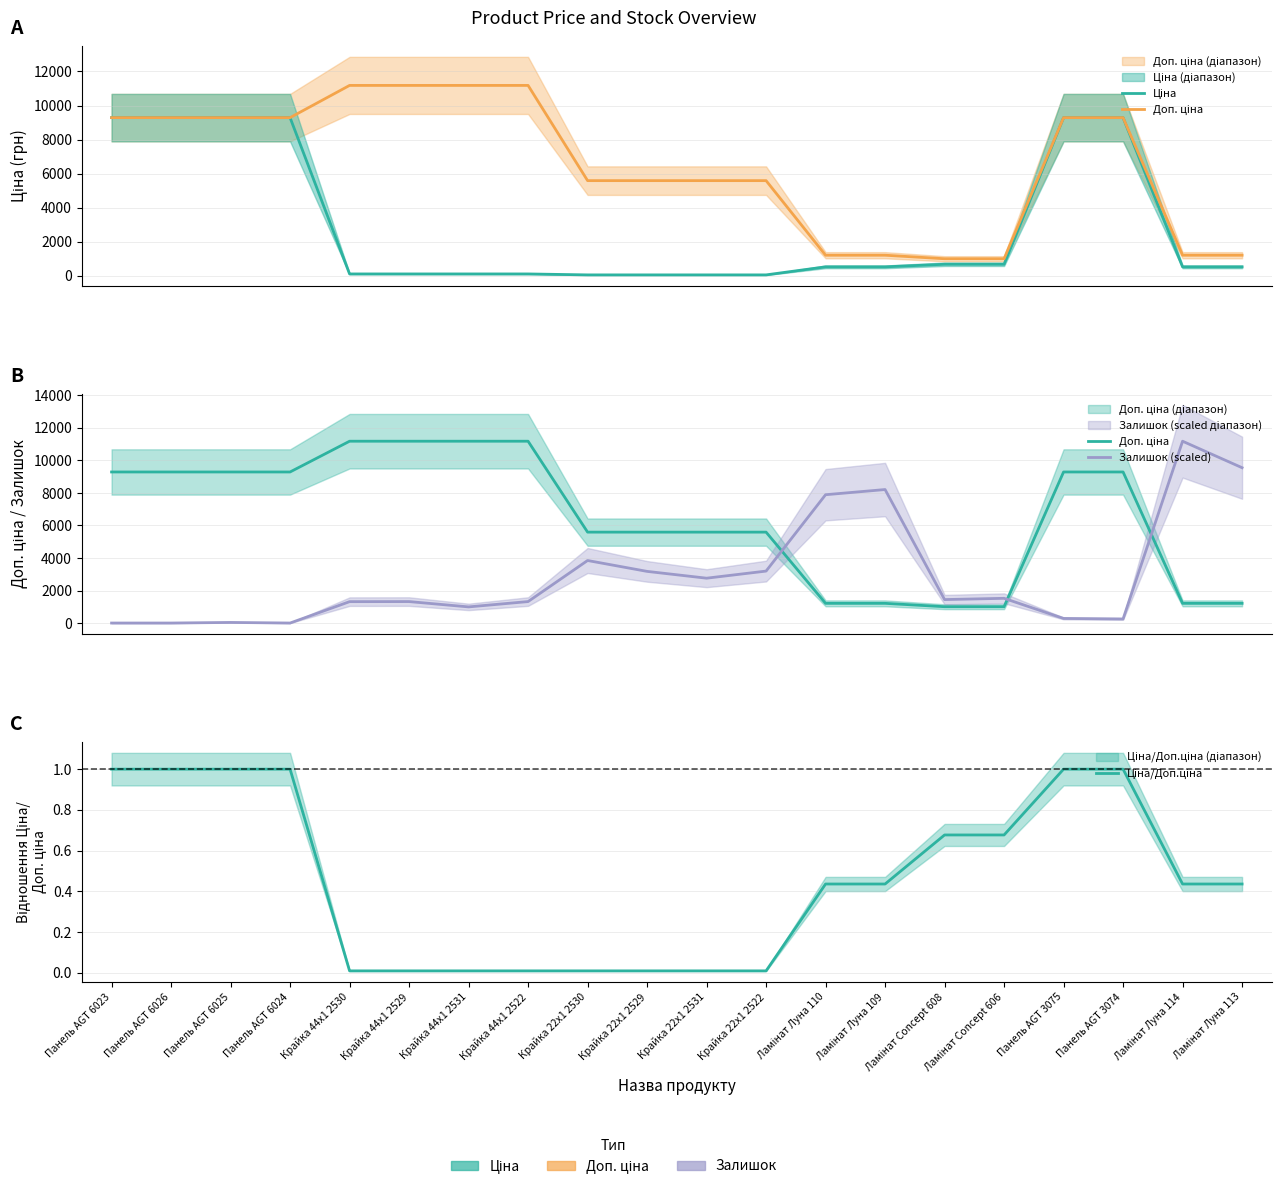

Reading left to right, transcribe all the data shown in this chart.

Ціна: 9290.5	9290.5	9290.5	9290.5	111.8	111.8	111.8	111.8	55.9	55.9	55.9	55.9	528.2	528.2	679.8	679.8	9290.5	9290.5	528.2	528.2
Доп. ціна: 9290.5	9290.5	9290.5	9290.5	11182.0	11182.0	11182.0	11182.0	5591.0	5591.0	5591.0	5591.0	1210.7	1210.7	1004.1	1004.1	9290.5	9290.5	1210.7	1210.7
Залишок (scaled): 0.0	0.0	36.4	0.0	1315.3	1319.8	992.1	1319.8	3845.7	3176.7	2758.0	3194.9	7891.6	8210.1	1442.7	1520.1	282.2	250.3	11182.0	9552.7
Ціна/Доп.ціна: 1.0	1.0	1.0	1.0	0.0	0.0	0.0	0.0	0.0	0.0	0.0	0.0	0.4	0.4	0.7	0.7	1.0	1.0	0.4	0.4